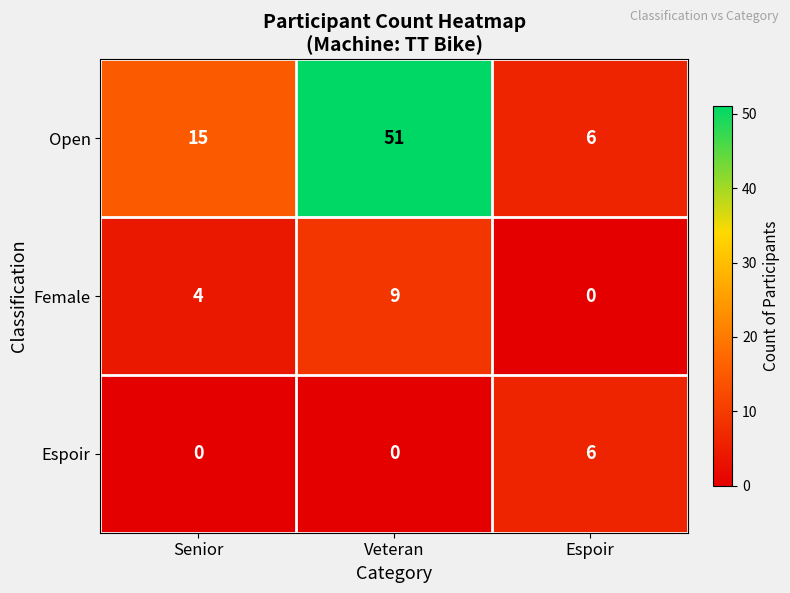

Count the Female values in the range 0 to 9.

3